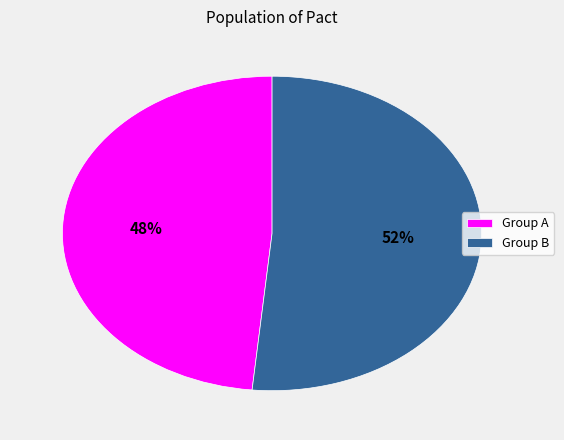

Is there a majority slice in this chart?

Yes